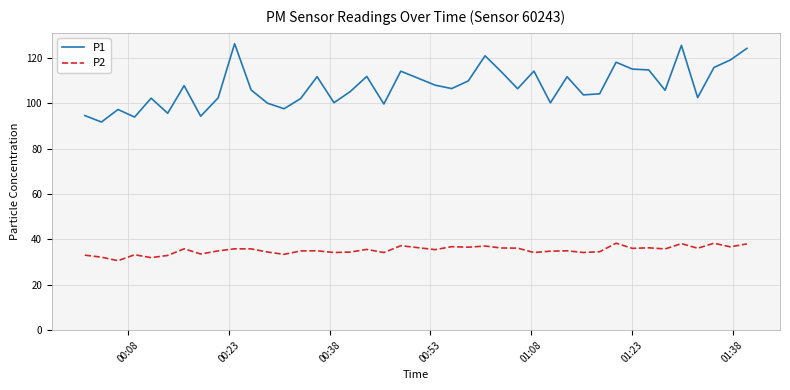

Which series has the widest spread of values?

P1